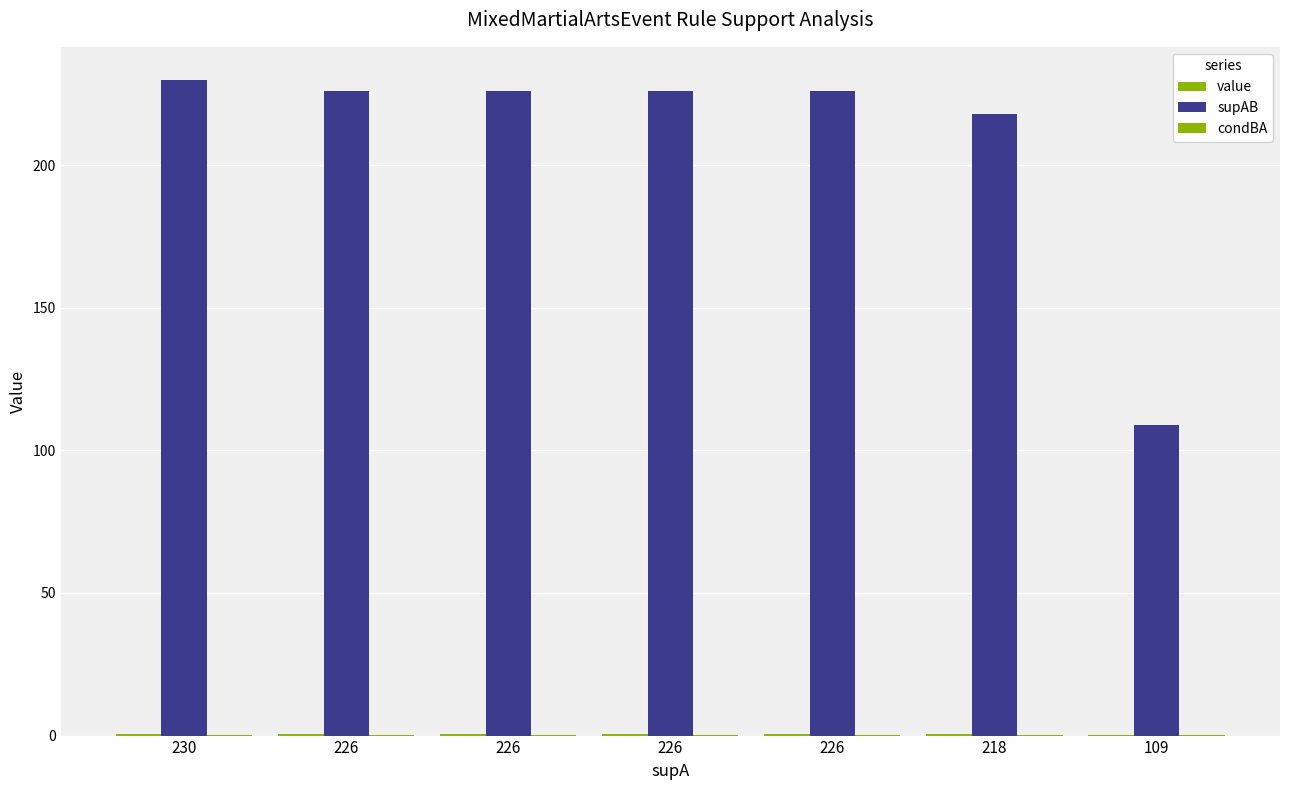

The value of condBA at 226 is 0.2. True or false?

True